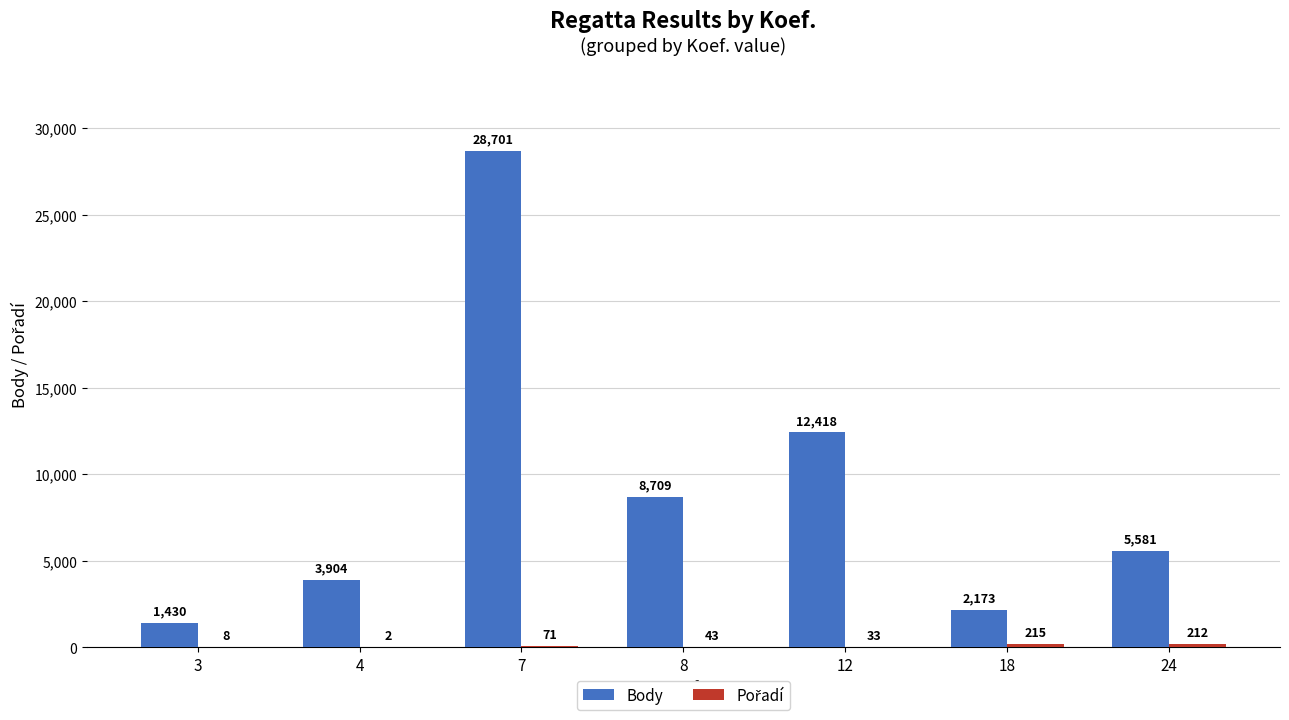

Is it true that Body equals 12418 at 12?

True